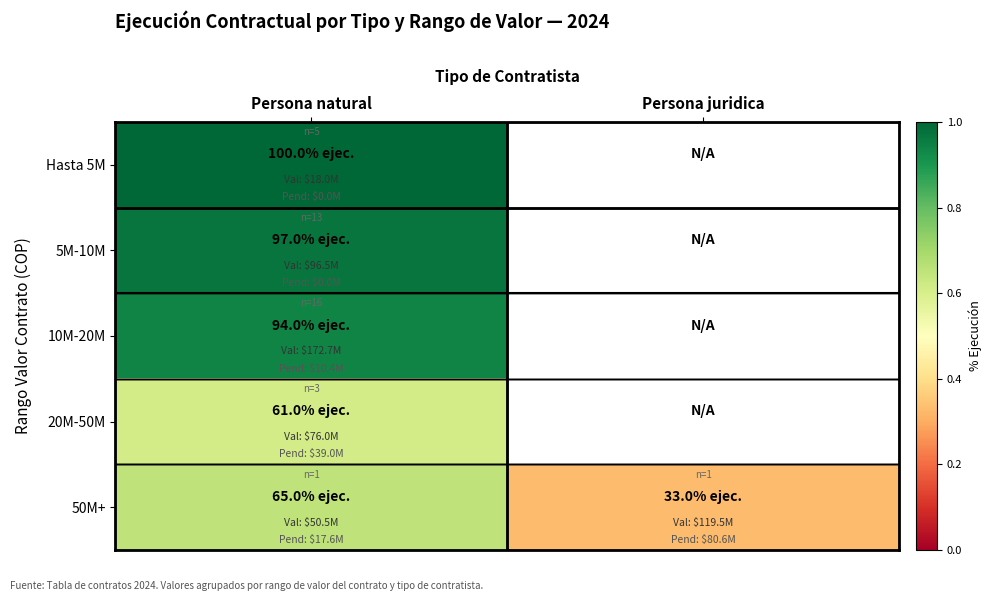

Count the number of categories in the chart.

2